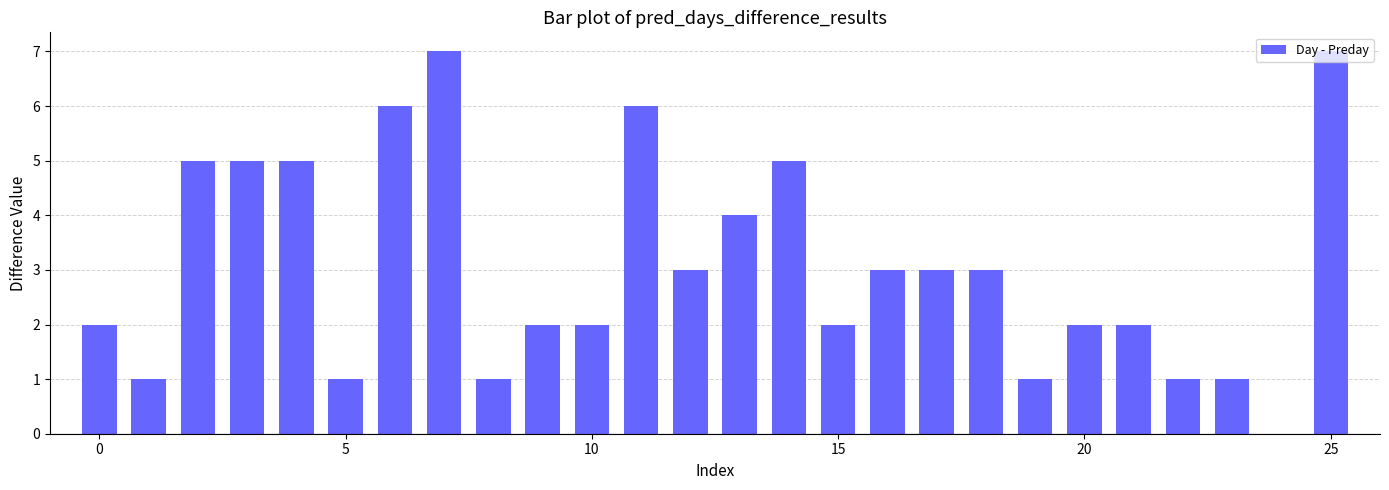

What is the sum of all values?

80